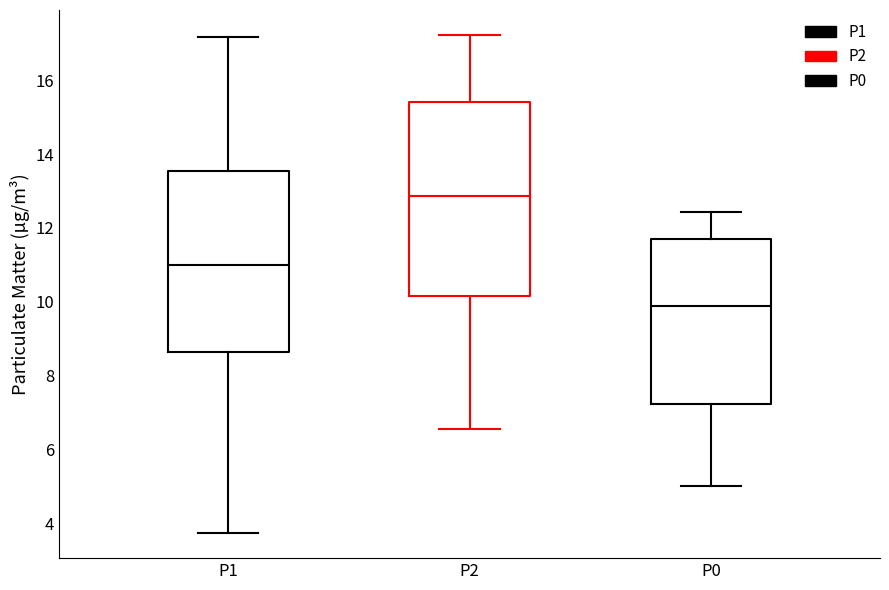

Reading left to right, read every box against the y-axis: the position of its median line, the range the box covers, and the ends of its whiskers. The values are not printed on the chart, so give them approximately, as read against the axis.

P1: median 11.0, box 8.6 to 13.6, whiskers 3.8 to 17.2
P2: median 12.8, box 10.2 to 15.4, whiskers 6.6 to 17.2
P0: median 9.8, box 7.2 to 11.6, whiskers 5.0 to 12.4